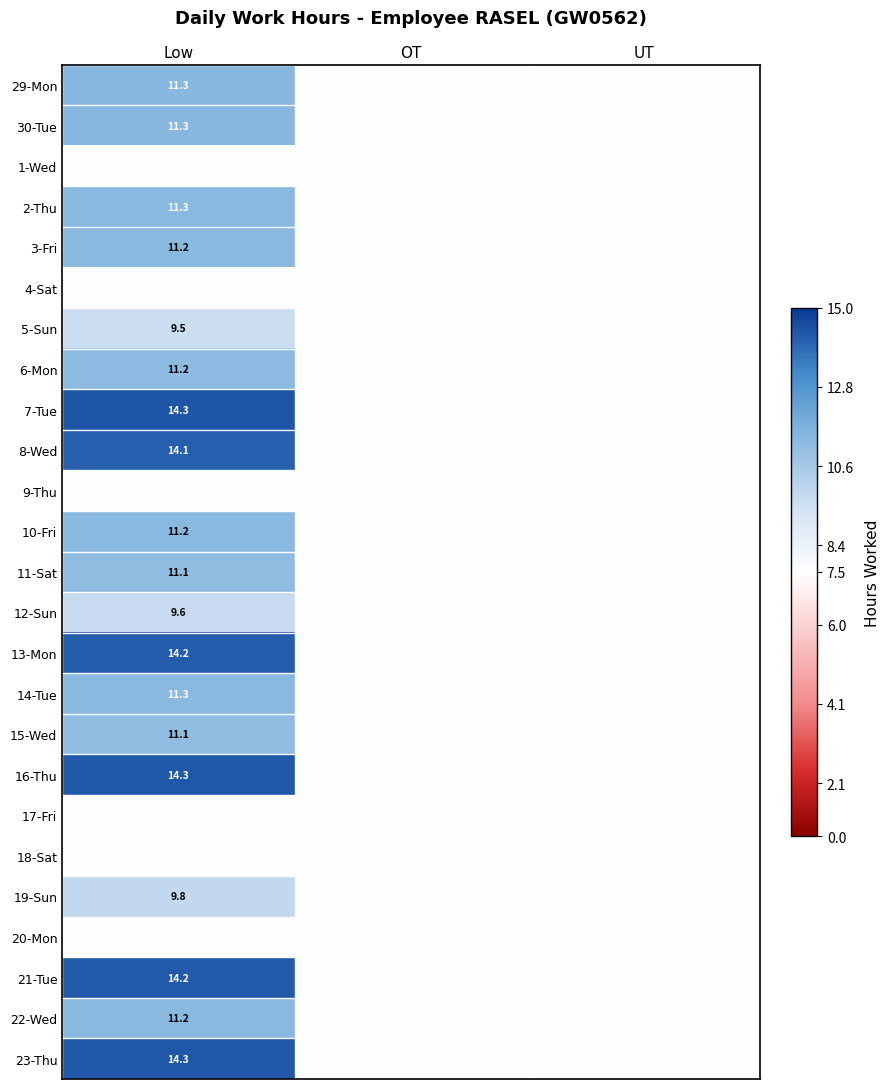

Is the value of 19-Sun at Low greater than the value of 2-Thu at Low?

No